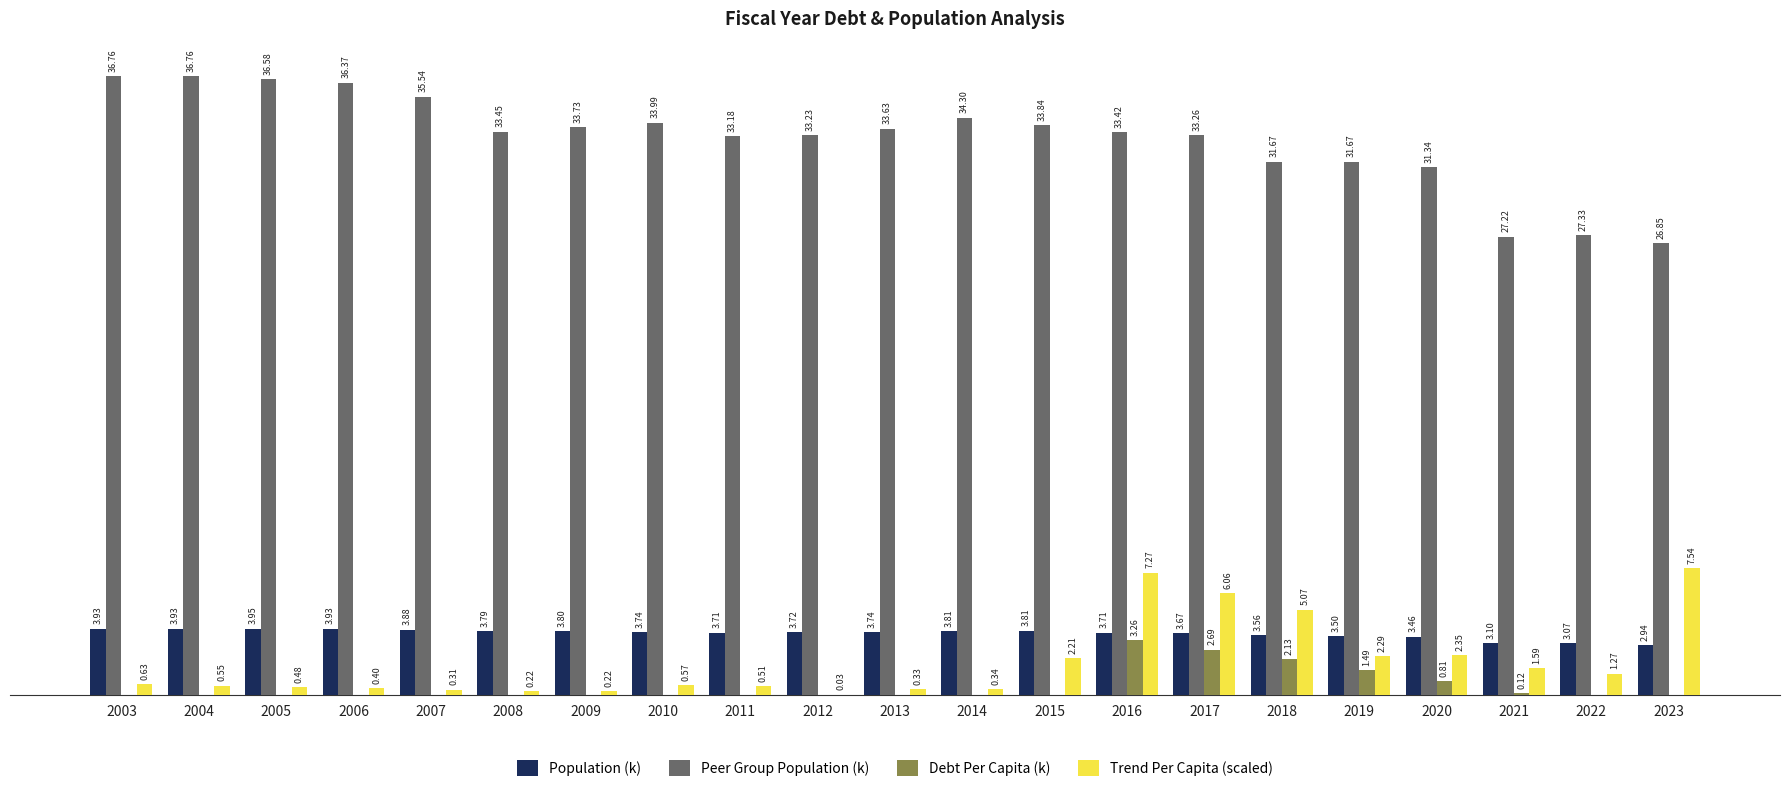

Which series changed the most between 2008 and 2011?

Trend Per Capita (scaled)